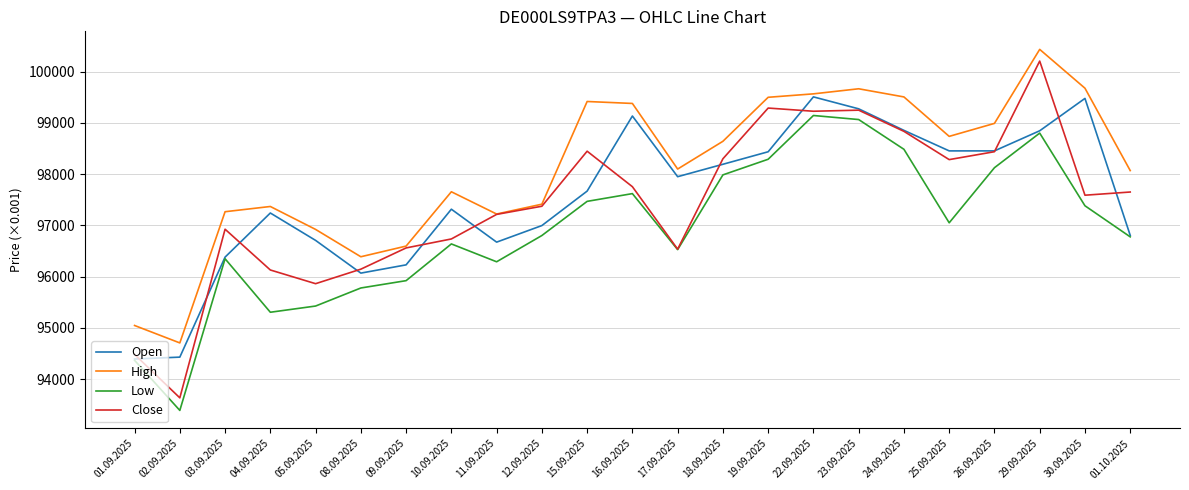

Which series has the largest total across all categories?

High